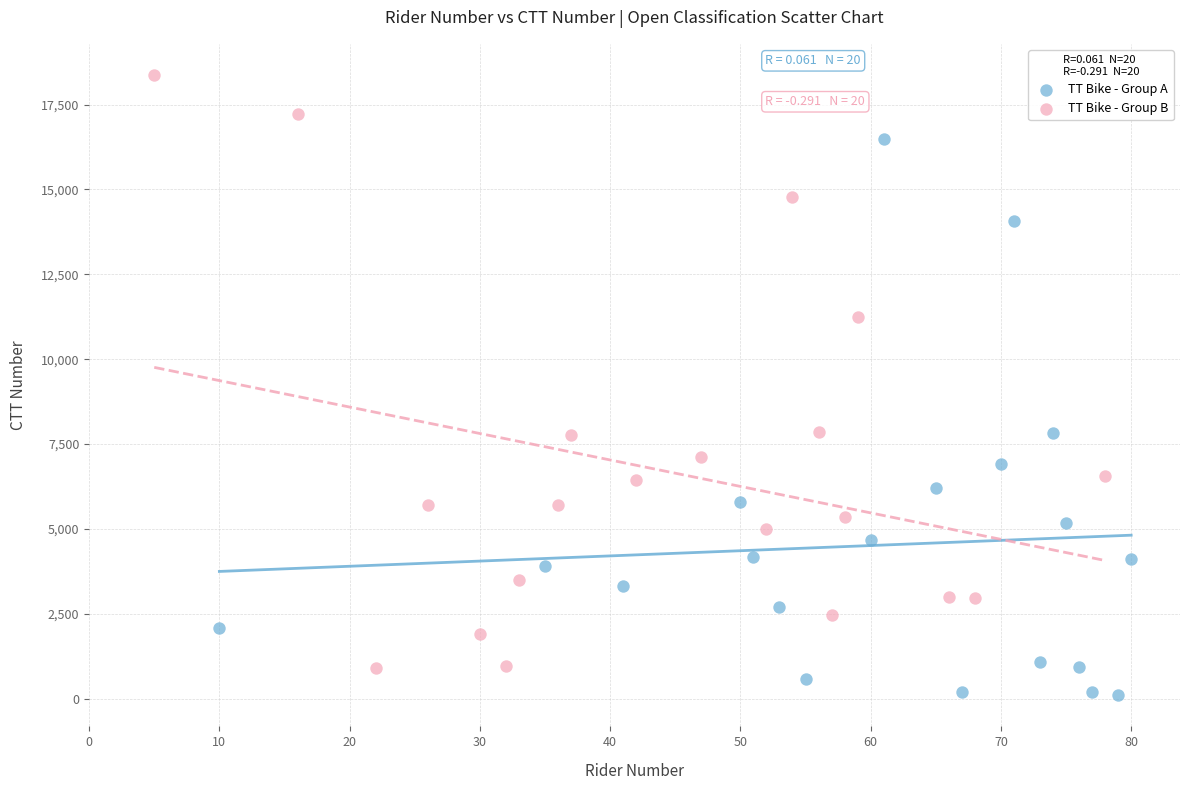

Which series has the widest spread of Y values?

TT Bike - Group B